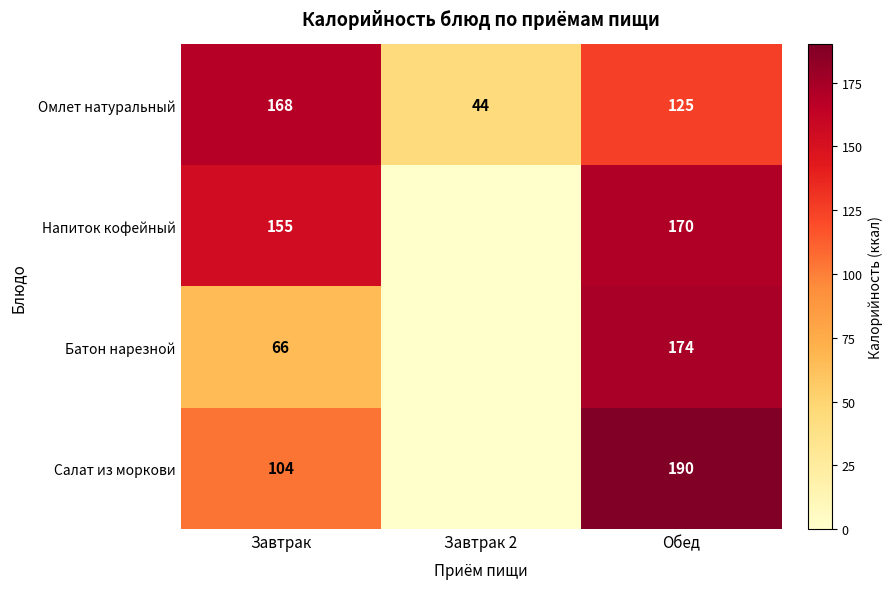

The Омлет натуральный series shows 125 at Обед. True or false?

True